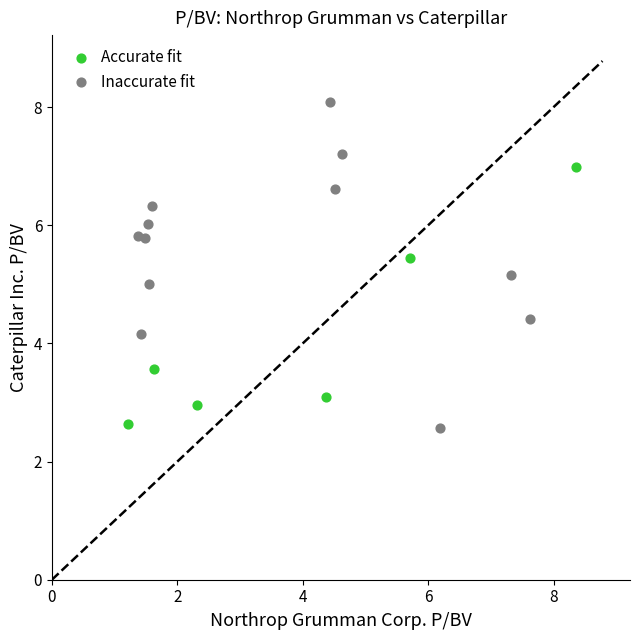

Which series contains the highest Y value?

Inaccurate fit